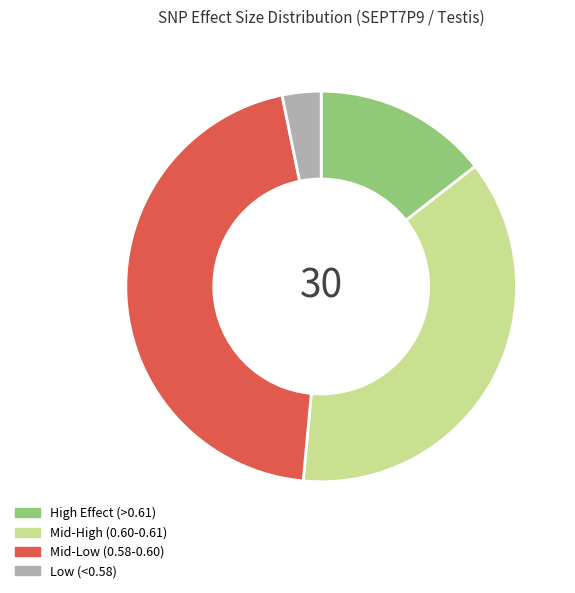

Do Mid-High (0.60-0.61) and High Effect (>0.61) together represent more than half of the pie?

Yes